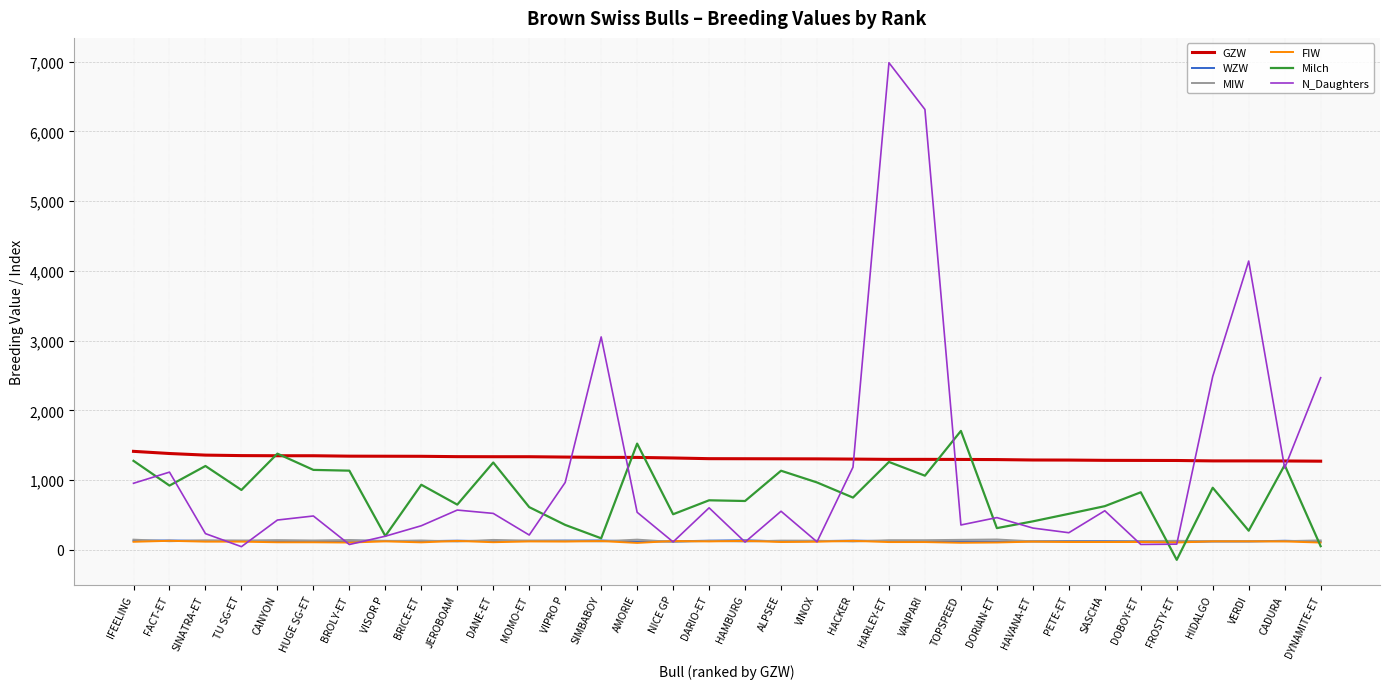

True or false: N_Daughters has more than 2 points higher than both neighbors.

True